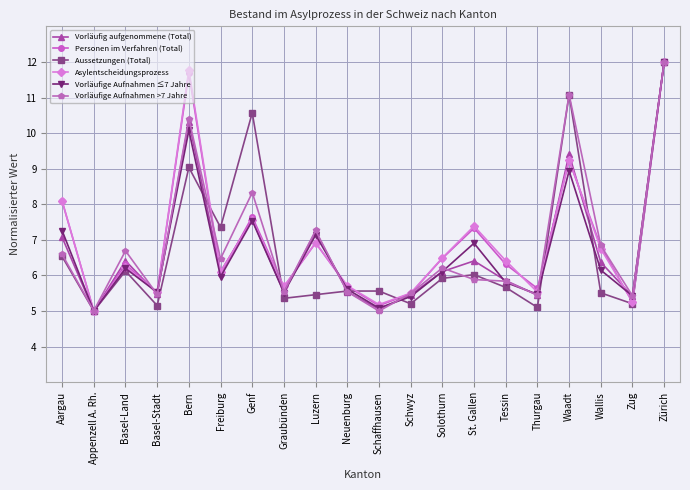

Between Waadt and Wallis, which series saw the biggest shift?

Aussetzungen (Total)